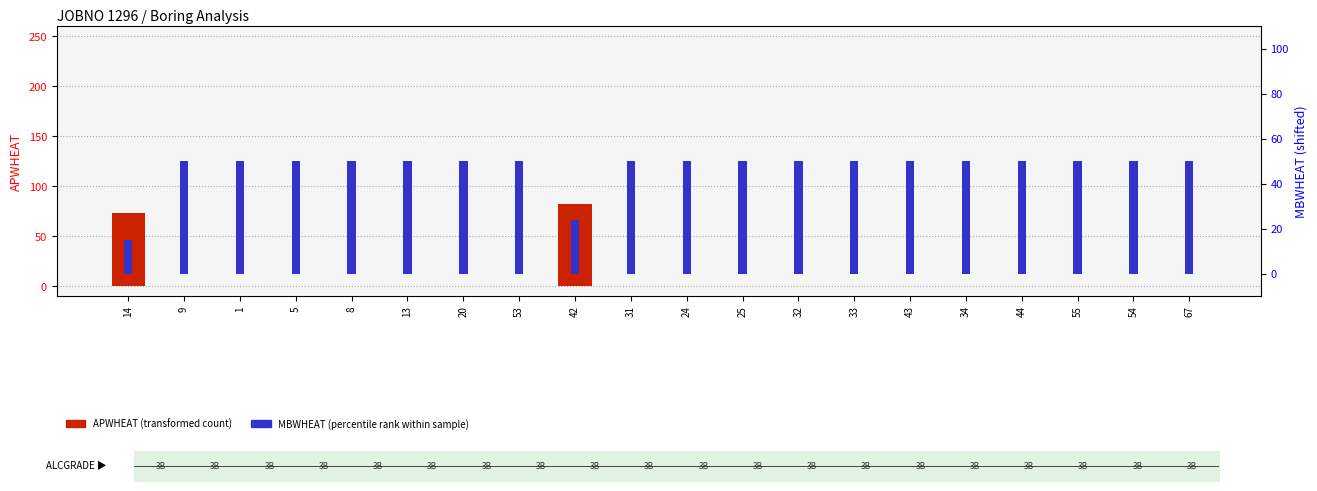

At which category is the sum across all series the highest?

42